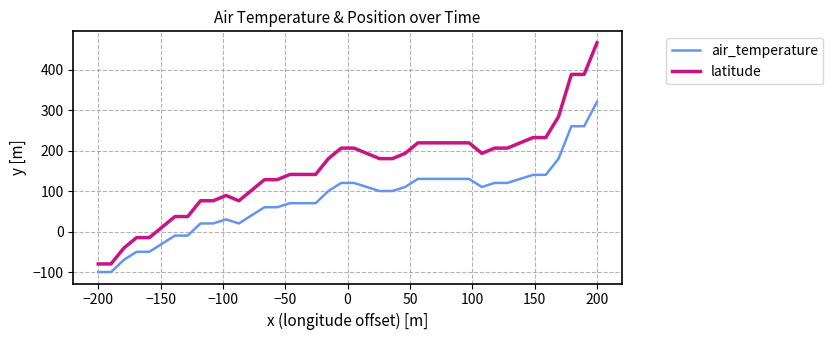

Which series has the largest total across all categories?

latitude